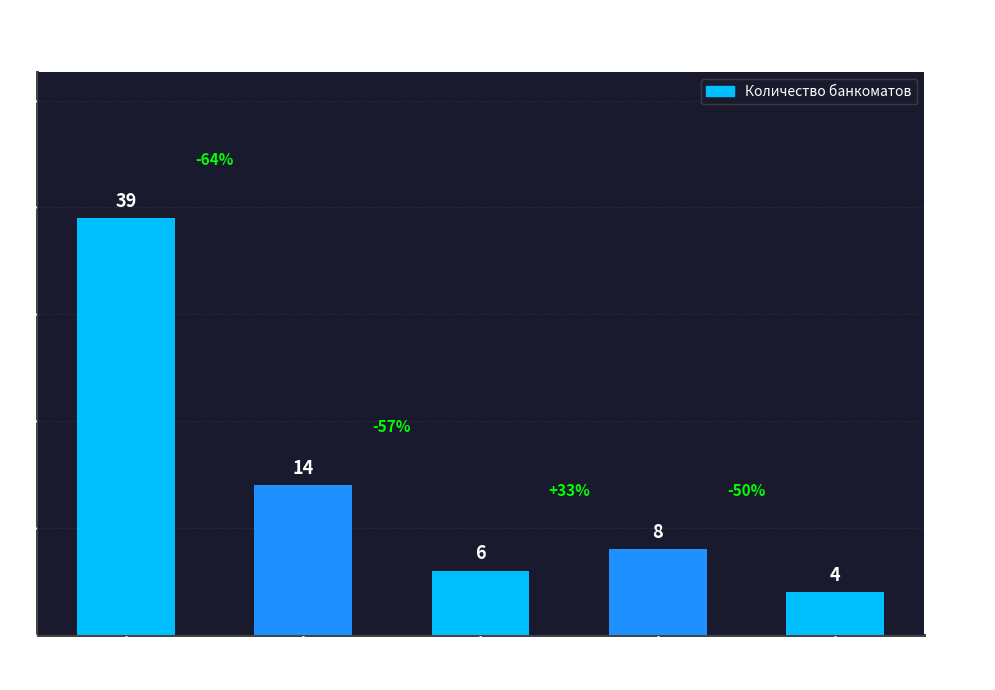

Does the chart contain any negative values?

No